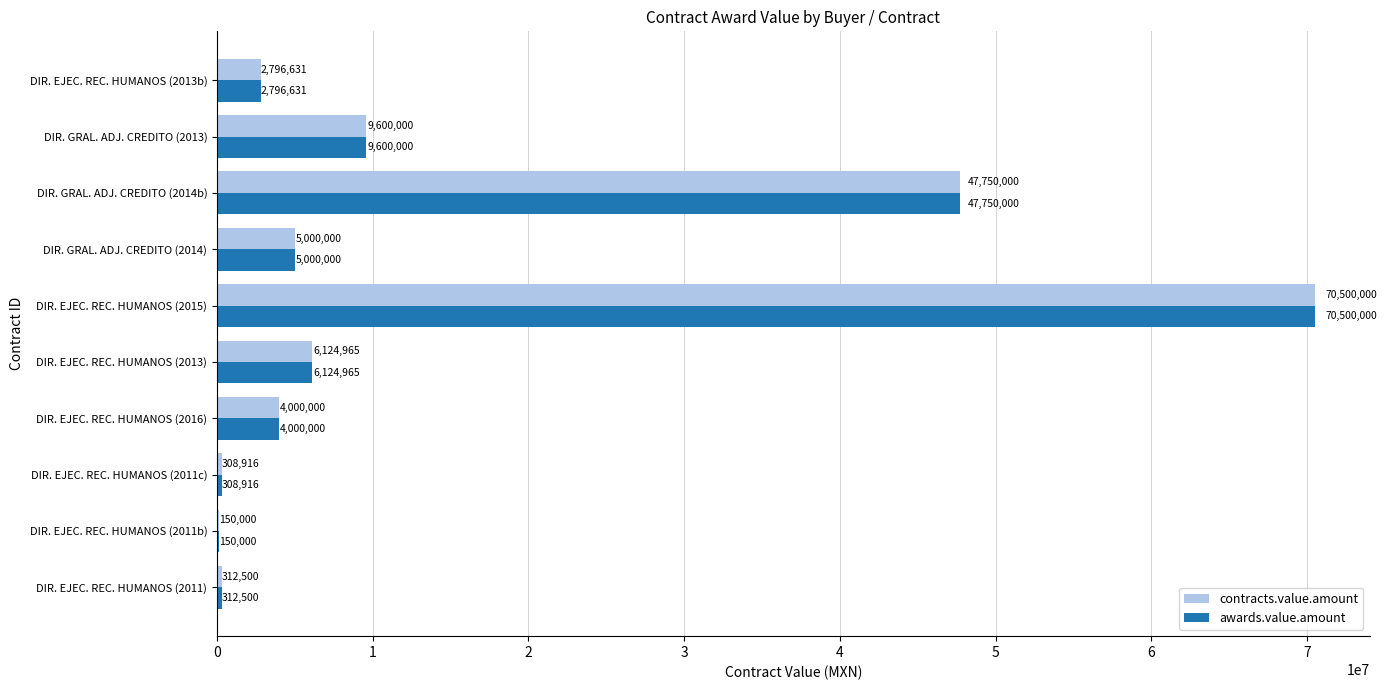

Is the value of awards.value.amount at DIR. EJEC. REC. HUMANOS (2011b) greater than the value of contracts.value.amount at DIR. EJEC. REC. HUMANOS (2013b)?

No